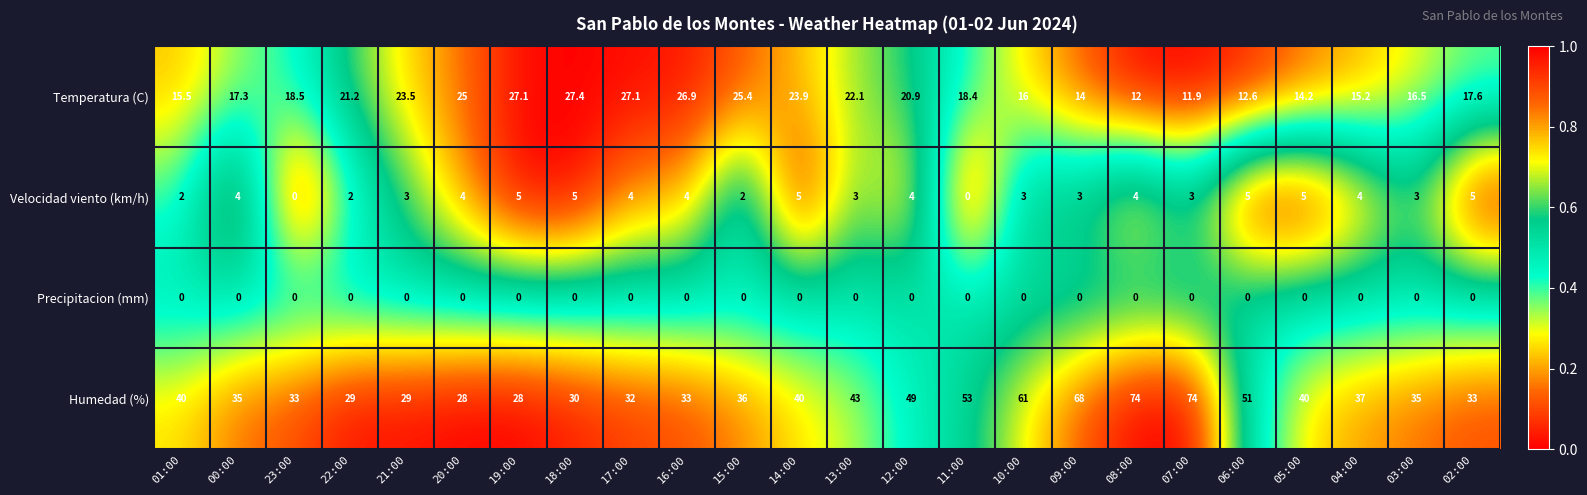

Rank the series at 13:00 from lowest to highest value.

Precipitacion (mm), Velocidad viento (km/h), Temperatura (C), Humedad (%)